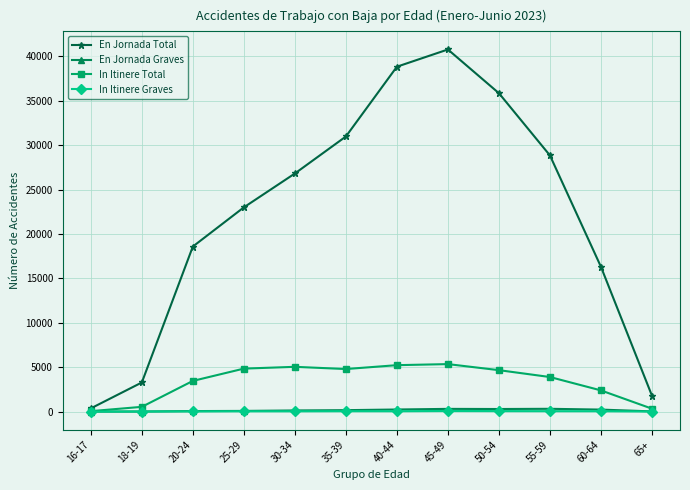

True or false: In Itinere Graves and En Jornada Graves intersect in this chart.

False